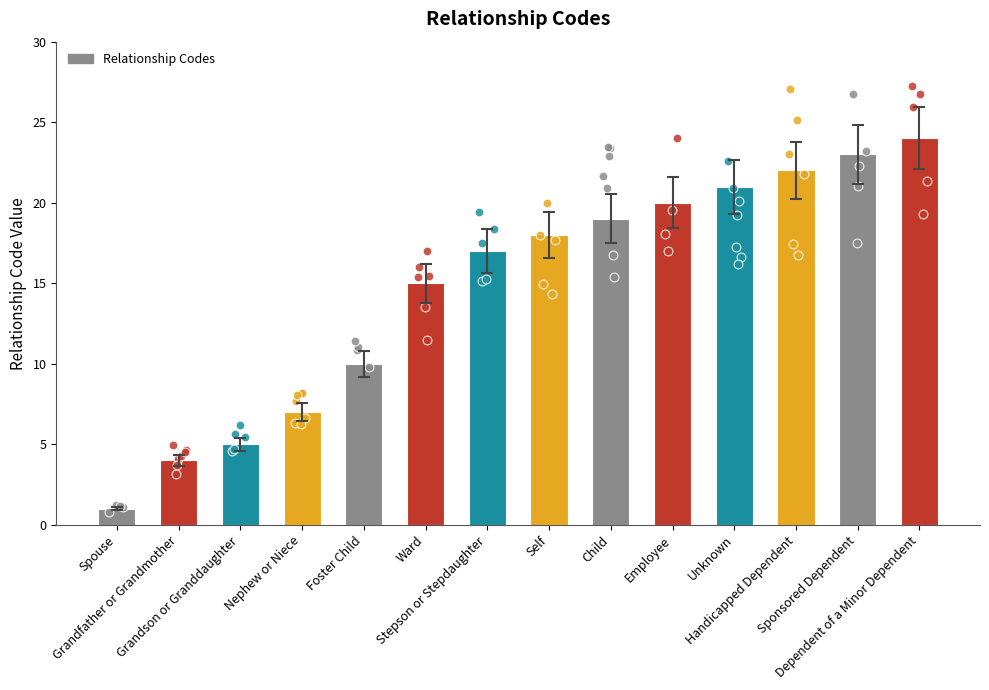

Which has a higher value, Spouse or Employee?

Employee